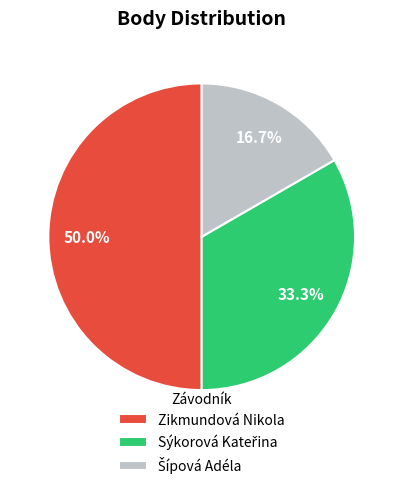

True or false: Zikmundová Nikola accounts for 44% of the total.

False